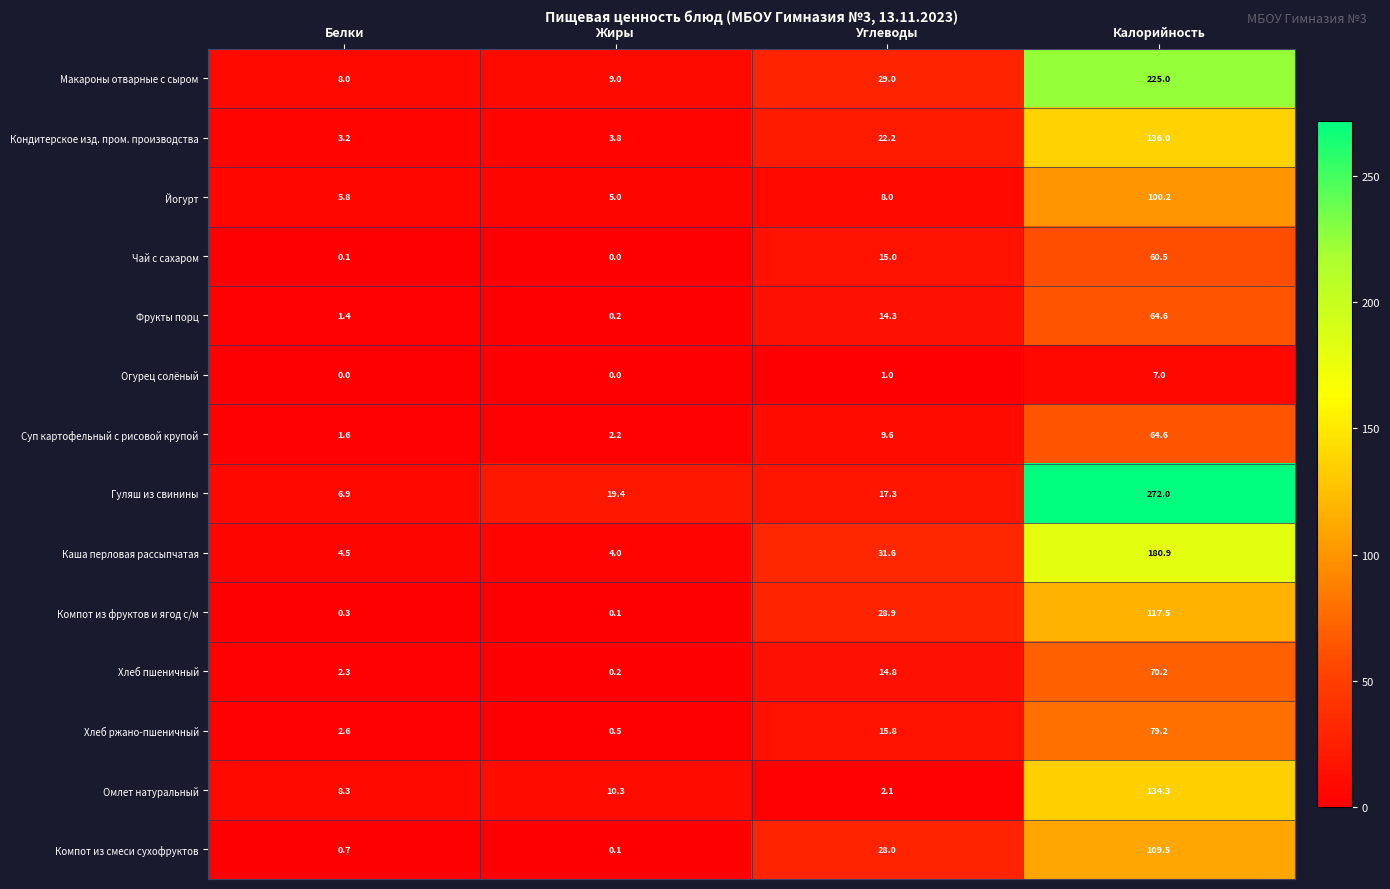

What is the maximum value shown in the chart?

272.0